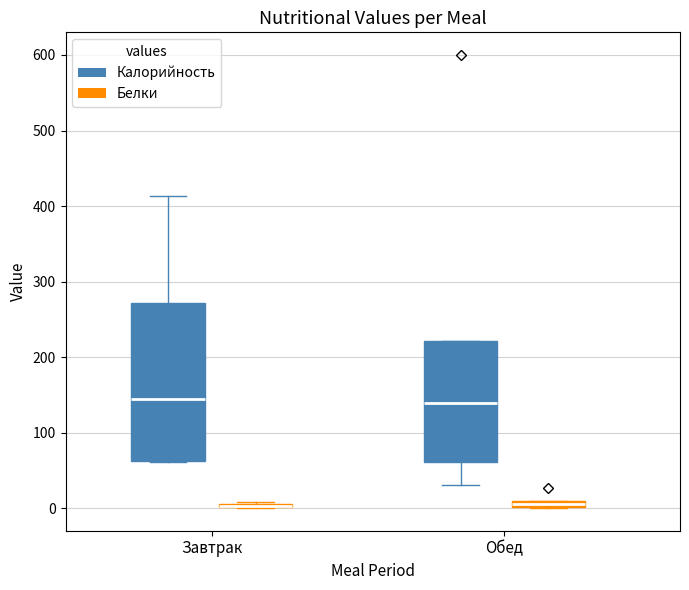

Which box is the tallest, from its lower edge to its upper edge?

Завтрак (Калорийность)